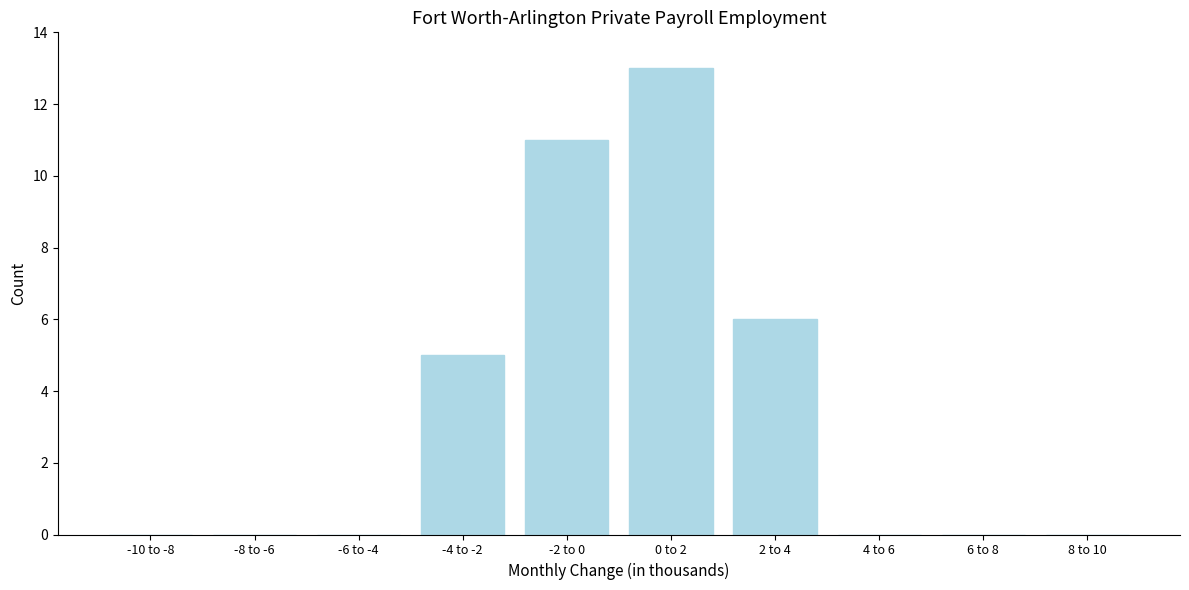

Reading left to right, what are all the values shown in this chart?

-10 to -8=0	-8 to -6=0	-6 to -4=0	-4 to -2=5	-2 to 0=11	0 to 2=13	2 to 4=6	4 to 6=0	6 to 8=0	8 to 10=0